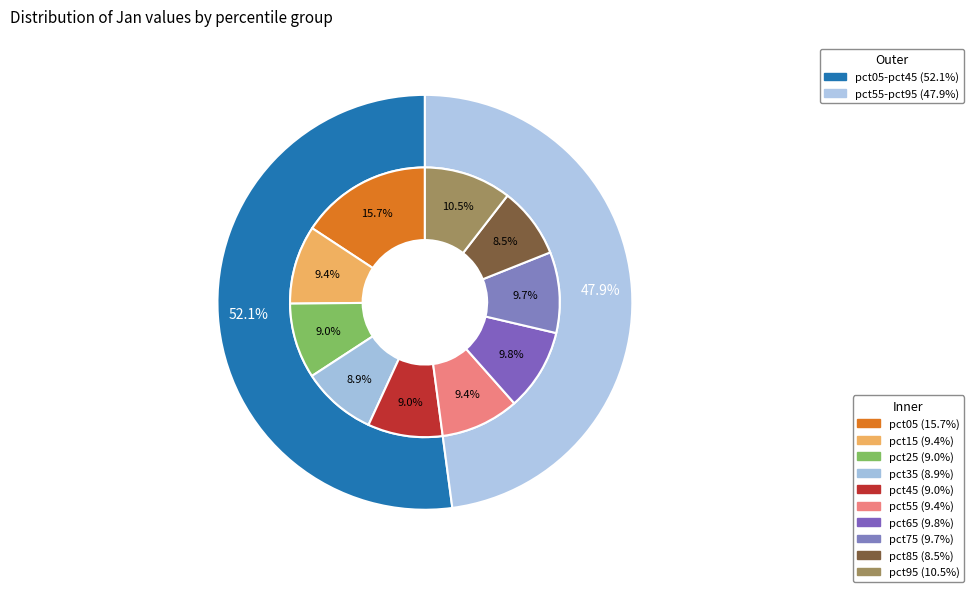

Is it true that pct15 is 9% of the pie?

True